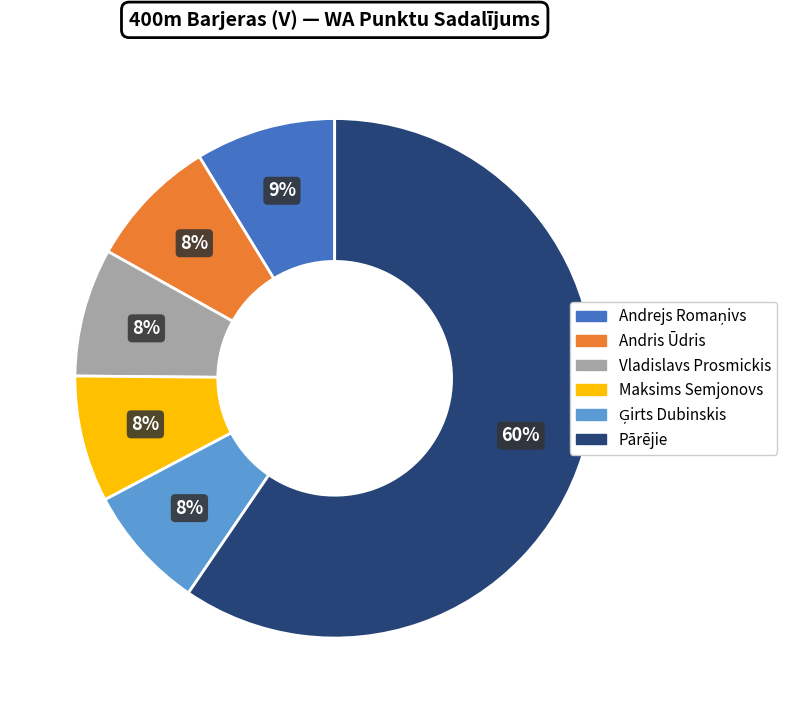

Count the number of slices in the pie.

6